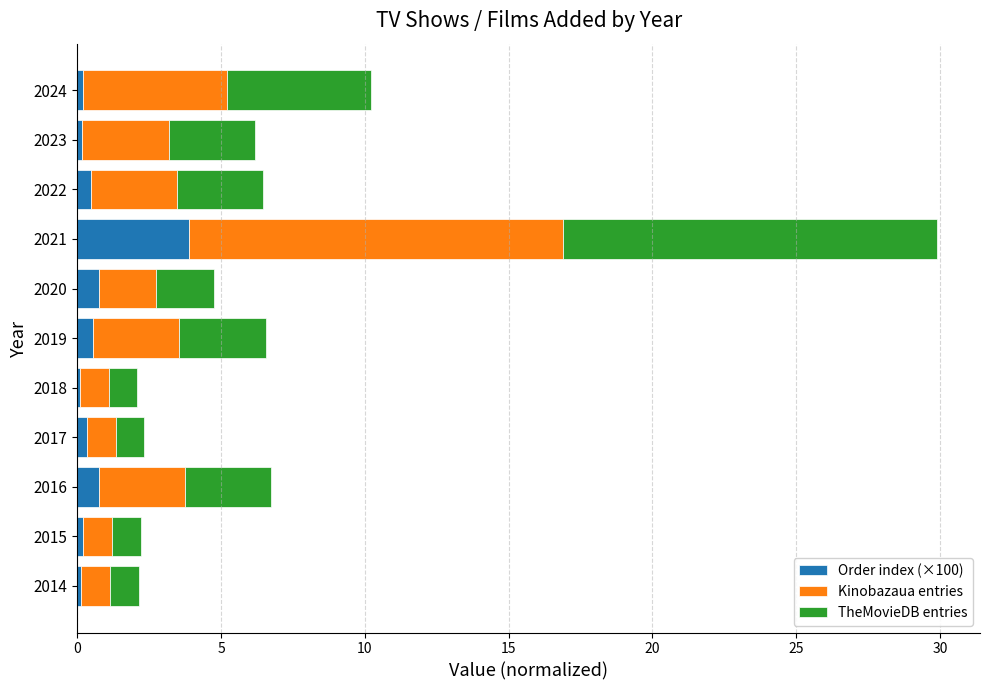

What is the total value across all series at 2021?

29.9